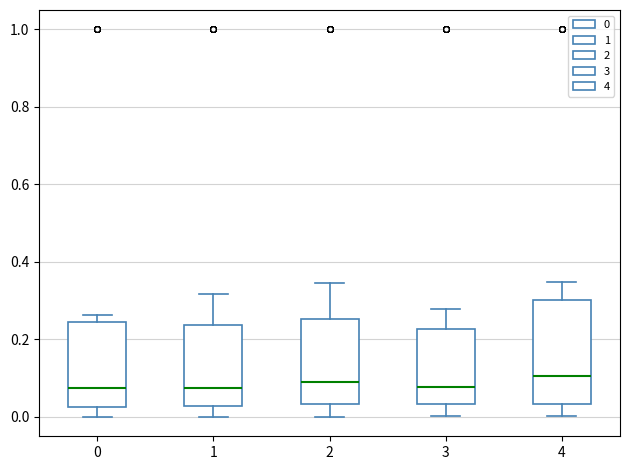

Comparing the boxes themselves (not the whiskers), which one is the tallest?

4